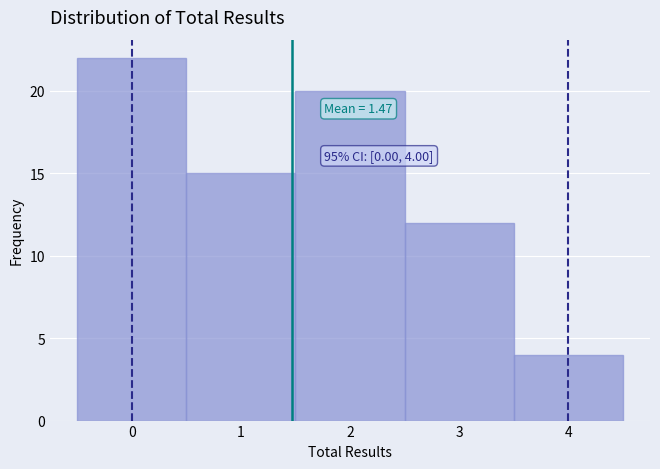

Which range on the x-axis has the tallest bar?

-0.5 to 0.5